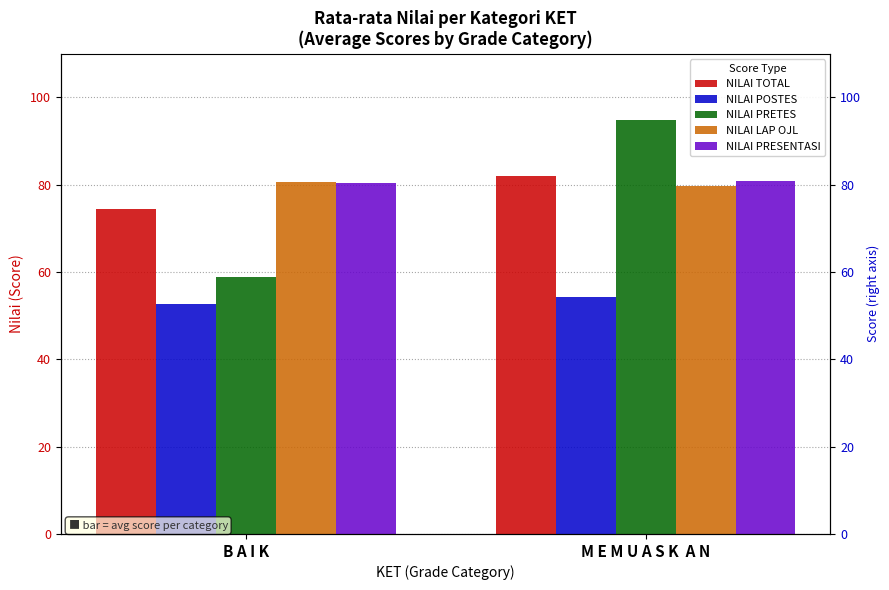

Which has a higher value, B A I K or M E M U A S K  A N?

M E M U A S K  A N